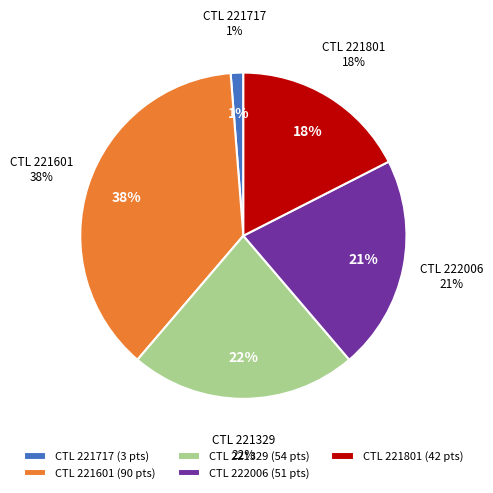

To the nearest percent, what is the average slice percentage?

20%